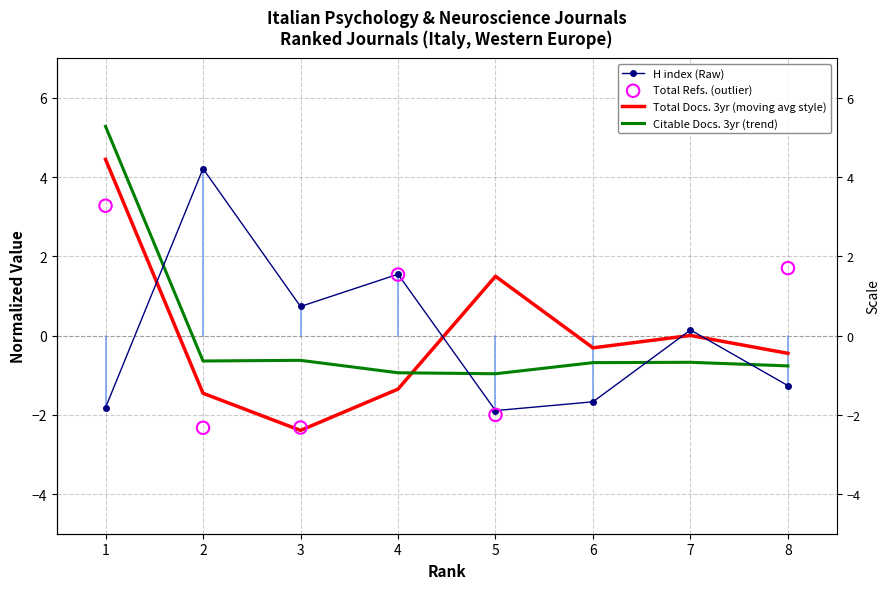

What is the total value across all series at 7?

-0.5